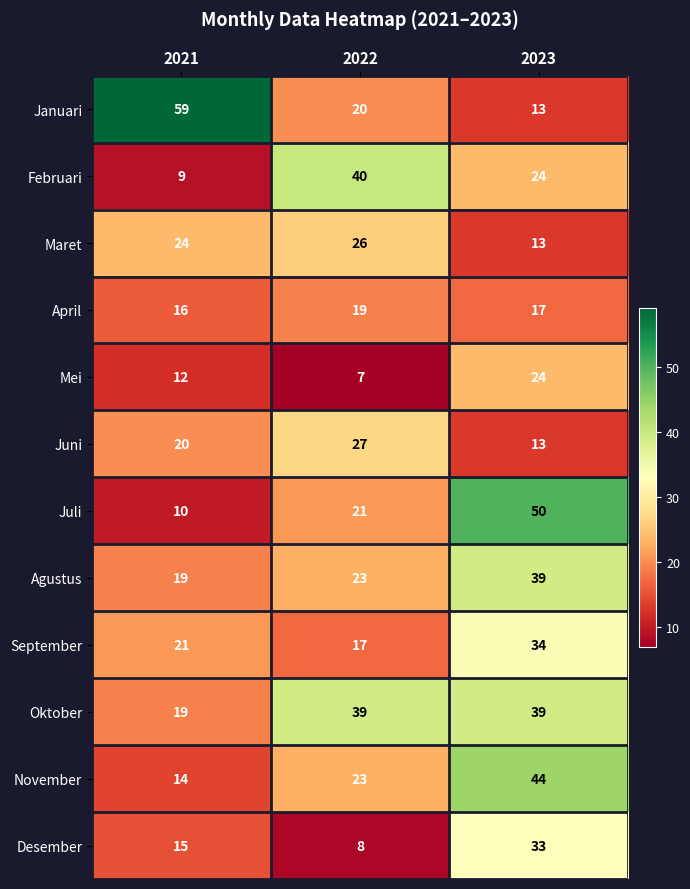

At which label is April closest to 17?

2023